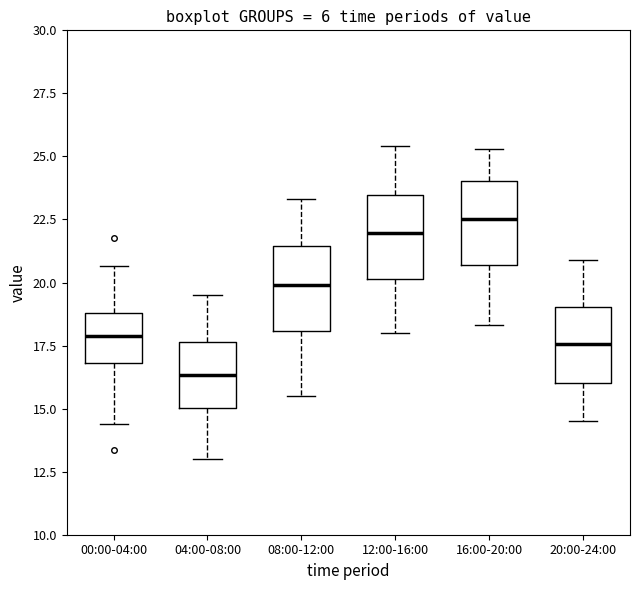

Reading left to right, read every box against the y-axis: the position of its median line, the range the box covers, and the ends of its whiskers. The values are not printed on the chart, so give them approximately, as read against the axis.

00:00-04:00: median 18.0, box 17.0 to 19.0, whiskers 14.5 to 20.5
04:00-08:00: median 16.5, box 15.0 to 17.5, whiskers 13.0 to 19.5
08:00-12:00: median 20.0, box 18.0 to 21.5, whiskers 15.5 to 23.5
12:00-16:00: median 22.0, box 20.0 to 23.5, whiskers 18.0 to 25.5
16:00-20:00: median 22.5, box 20.5 to 24.0, whiskers 18.5 to 25.5
20:00-24:00: median 17.5, box 16.0 to 19.0, whiskers 14.5 to 21.0